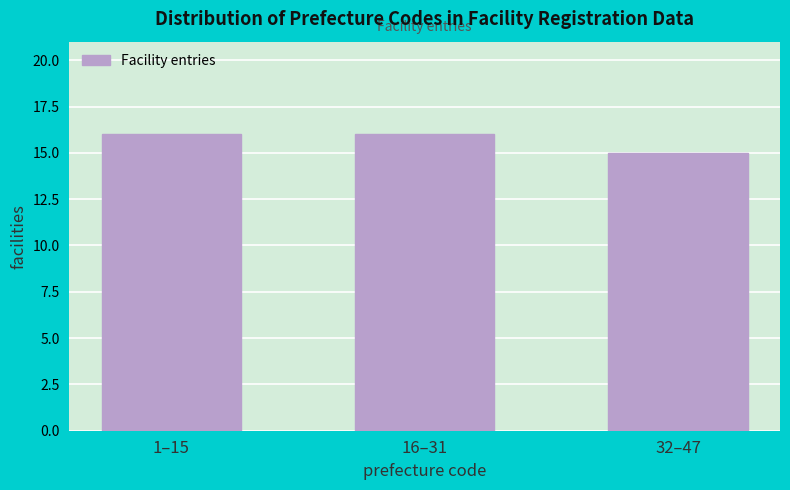

Reading left to right, what are all the values shown in this chart?

16	16	15